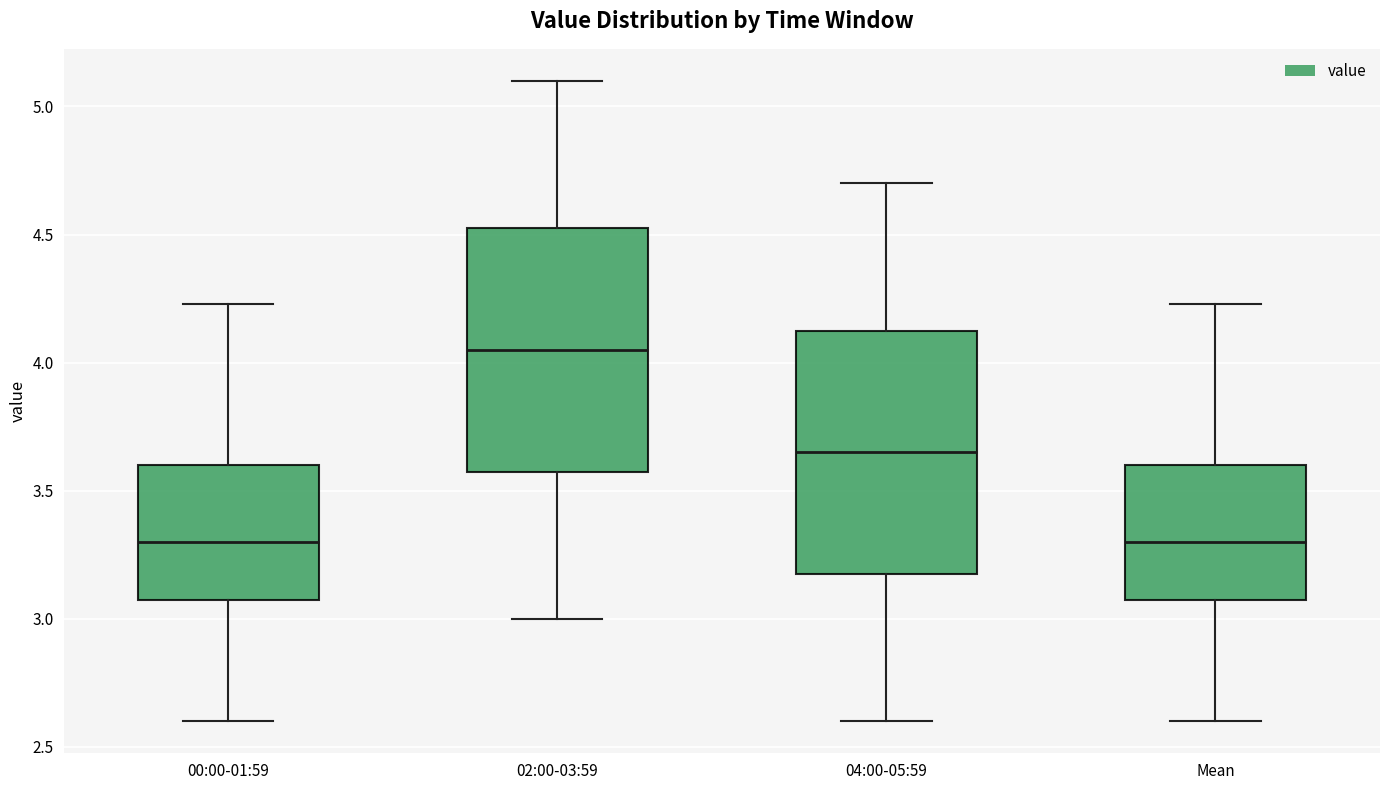

Which box's median line is the highest?

02:00-03:59